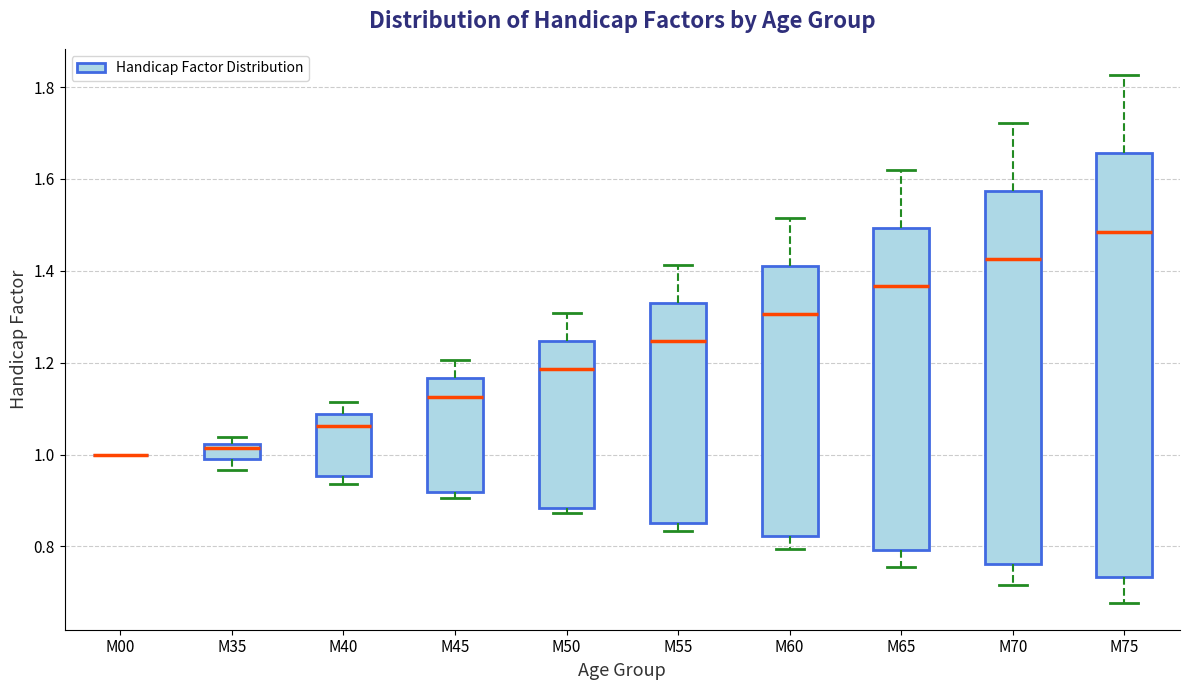

Reading left to right, transcribe this box plot: for each box, give where its median line is, the range the box spans, and where its two whiskers end, as read against the y-axis. The values are not printed on the chart, so give them approximately, as read against the axis.

M00: box collapsed to a line at 1.00, whiskers 1.00 to 1.00
M35: median 1.02 (just below the box's upper edge), box 1.00 to 1.02, whiskers 0.96 to 1.04
M40: median 1.06, box 0.96 to 1.08, whiskers 0.94 to 1.12
M45: median 1.12, box 0.92 to 1.16, whiskers 0.90 to 1.20
M50: median 1.18, box 0.88 to 1.24, whiskers 0.88 (just below the box's lower edge) to 1.30
M55: median 1.24, box 0.86 to 1.32, whiskers 0.84 to 1.42
M60: median 1.30, box 0.82 to 1.42, whiskers 0.80 to 1.52
M65: median 1.36, box 0.80 to 1.50, whiskers 0.76 to 1.62
M70: median 1.42, box 0.76 to 1.58, whiskers 0.72 to 1.72
M75: median 1.48, box 0.74 to 1.66, whiskers 0.68 to 1.82